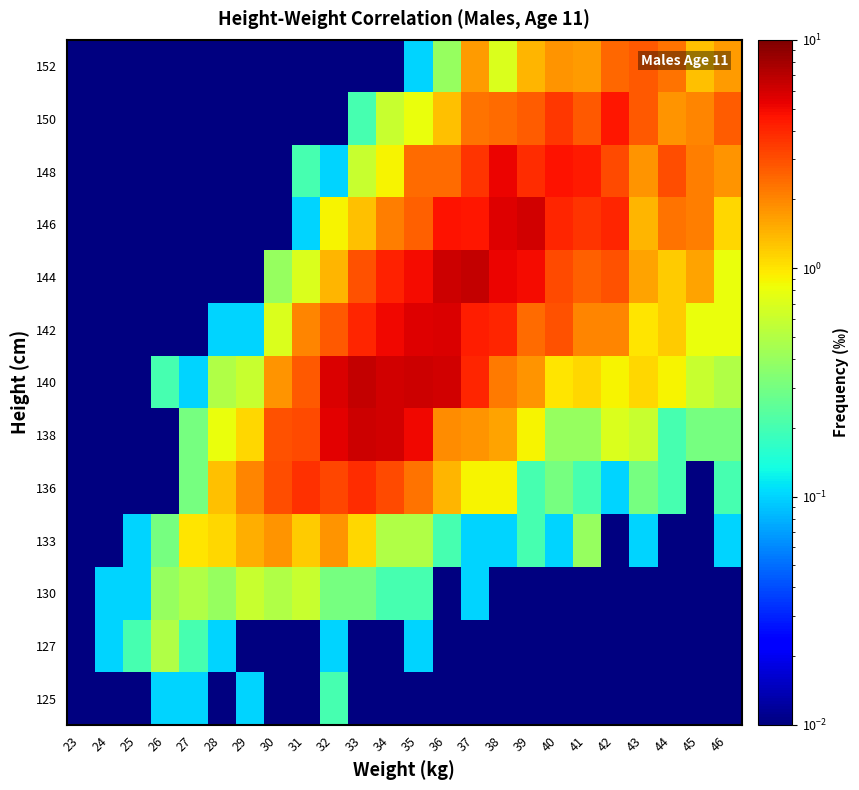

Count the number of data series in this chart.

13